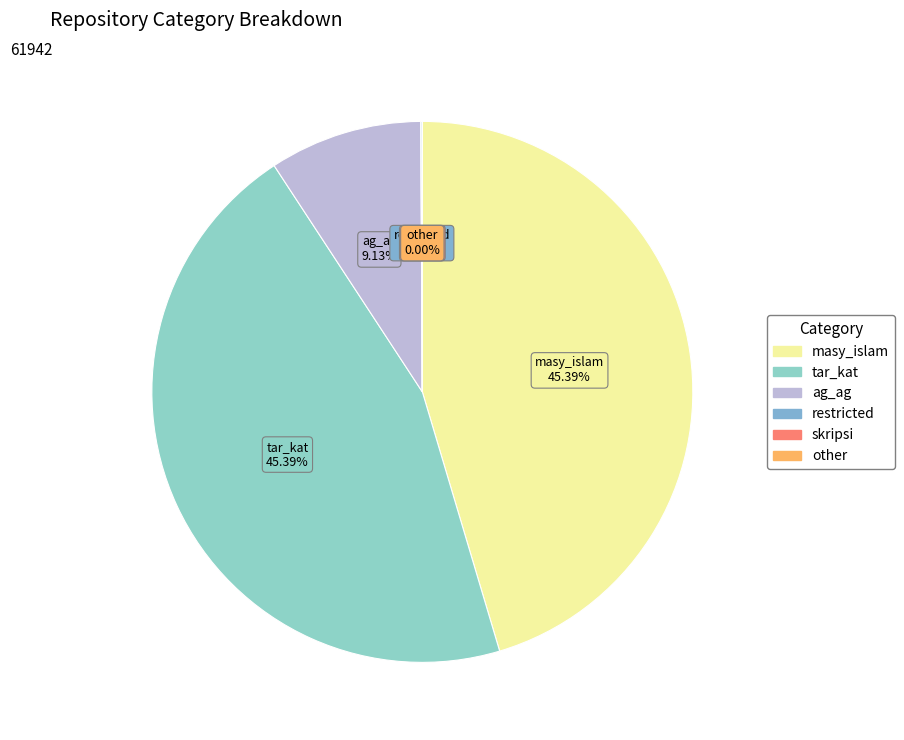

Is there any slice that represents more than half of the pie?

No